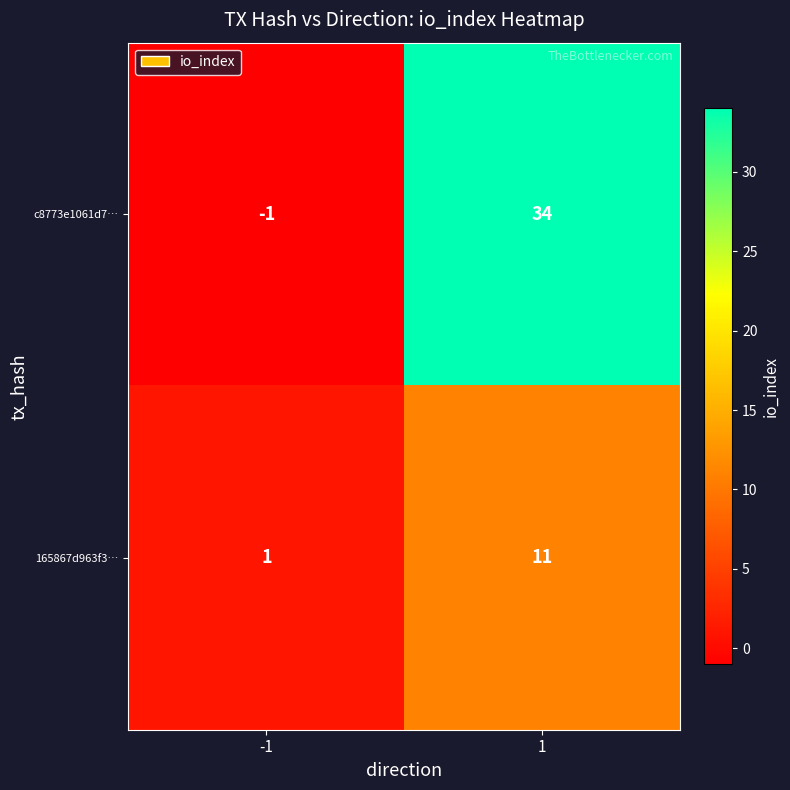

Rank the series by their maximum value, from lowest to highest.

165867d963f3…, c8773e1061d7…